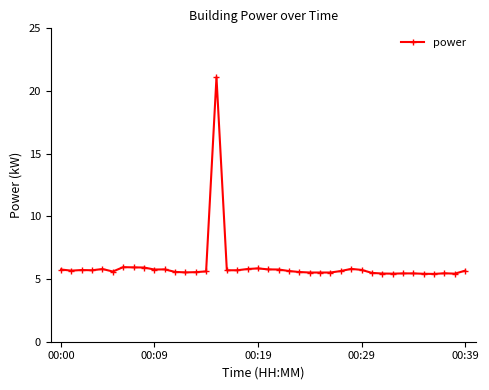

What is the maximum value shown in the chart?

21.1